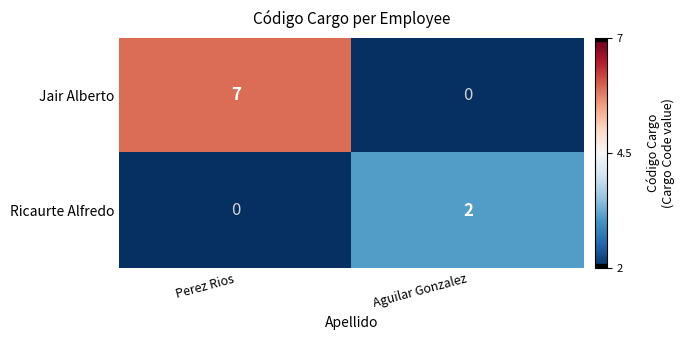

What is the sum of all Jair Alberto values?

7